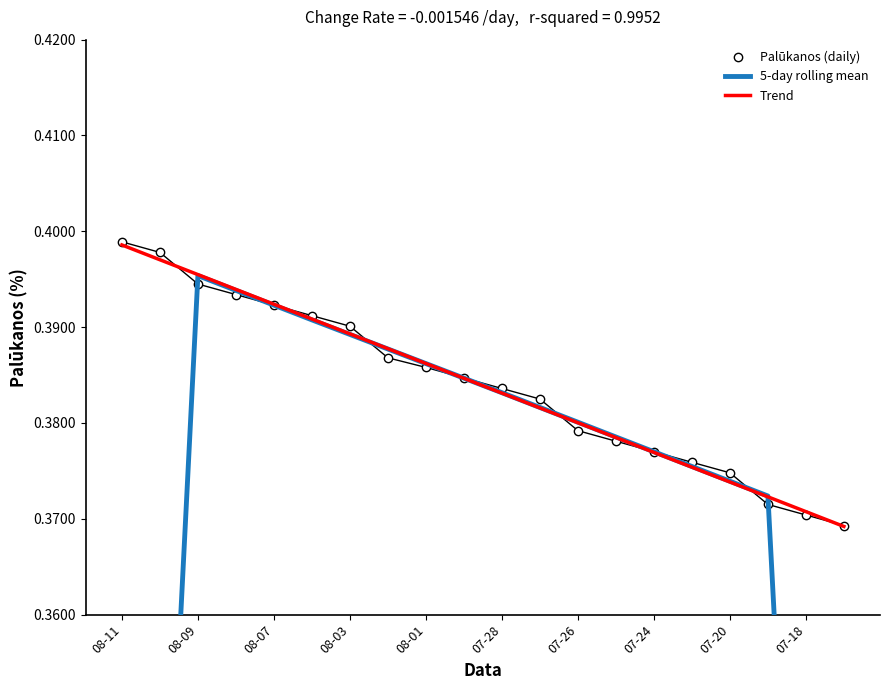

True or false: Trend has a value of 0.6 at 08-01.

False